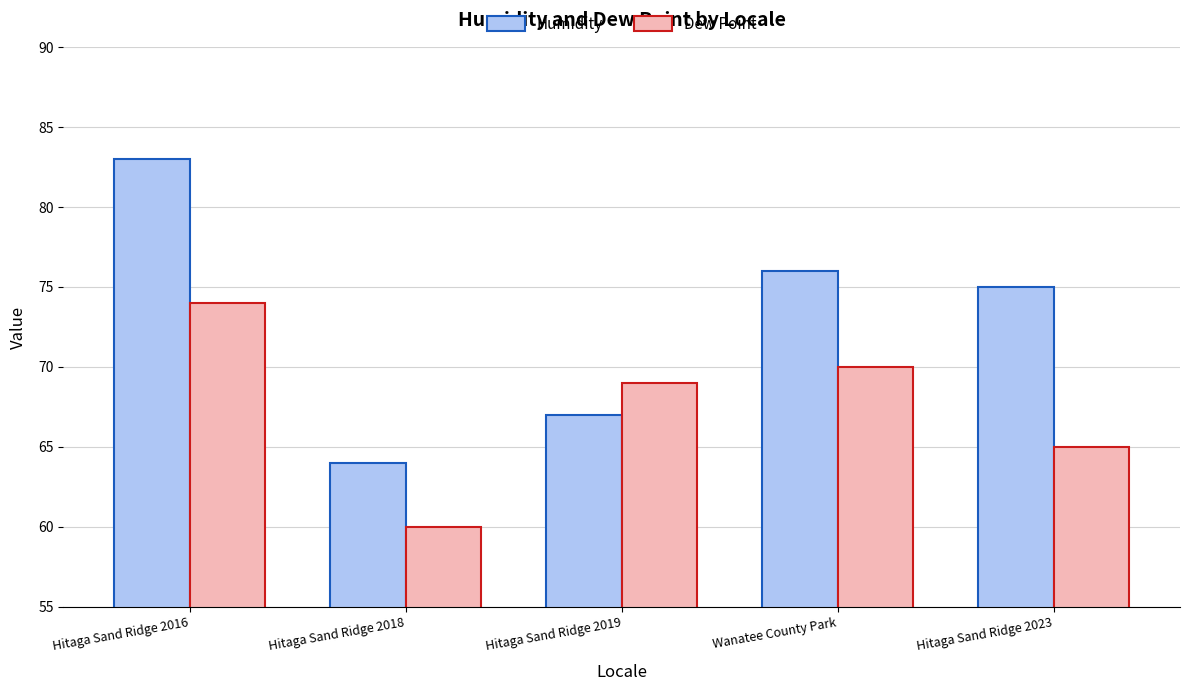

Where does the Humidity series first go above 75?

Hitaga Sand Ridge 2016